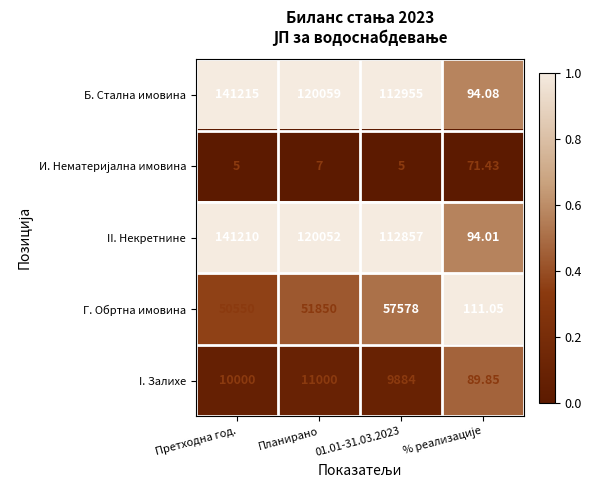

Which series has the largest total across all categories?

Б. Стална имовина